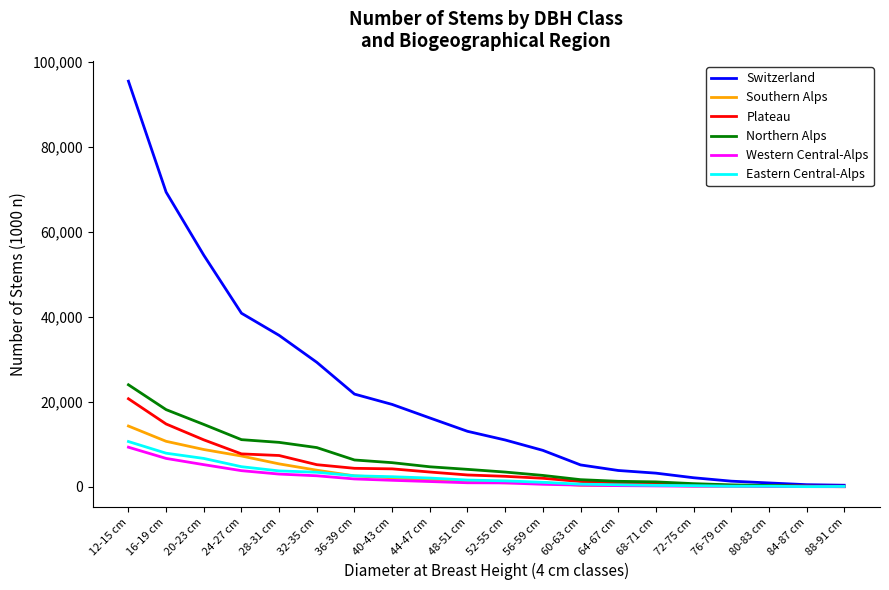

Which series has the largest range (max minus min)?

Switzerland